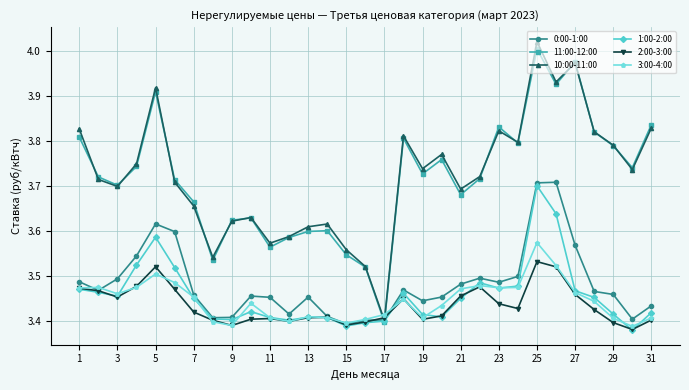

At how many categories does at least one series exceed 3?

31